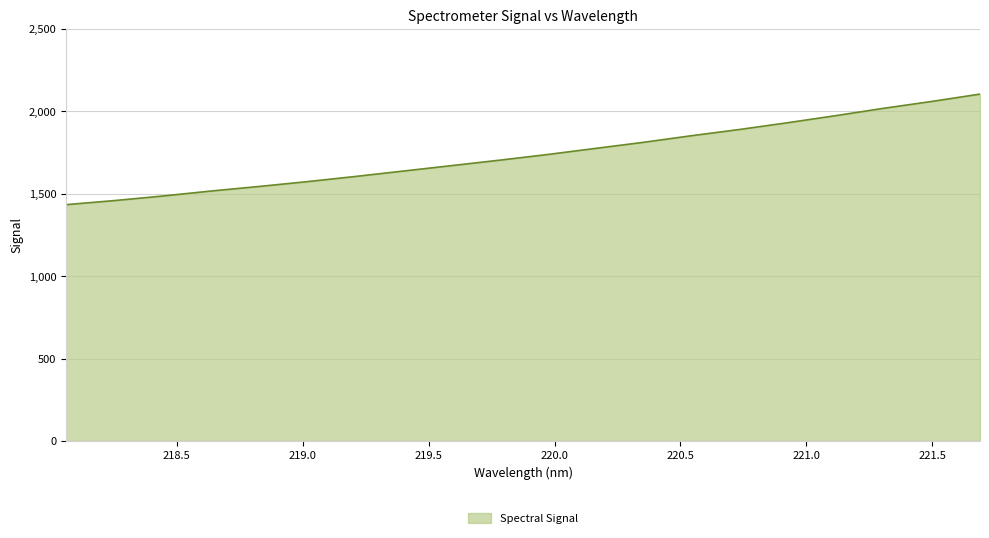

What is the greatest value displayed?

2105.3